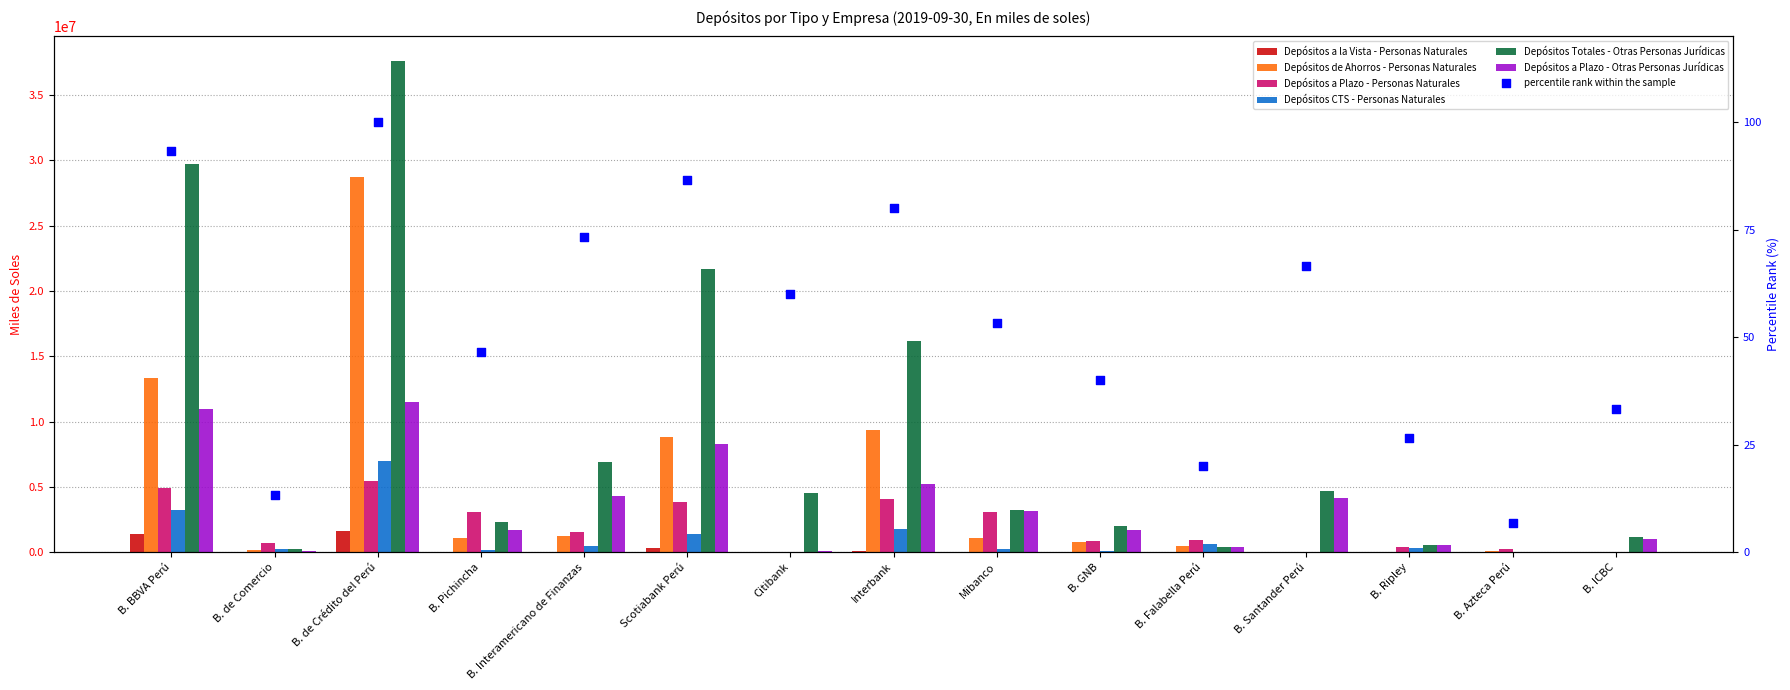

Which series contains the lowest Y value?

Depósitos a la Vista - Personas Naturales